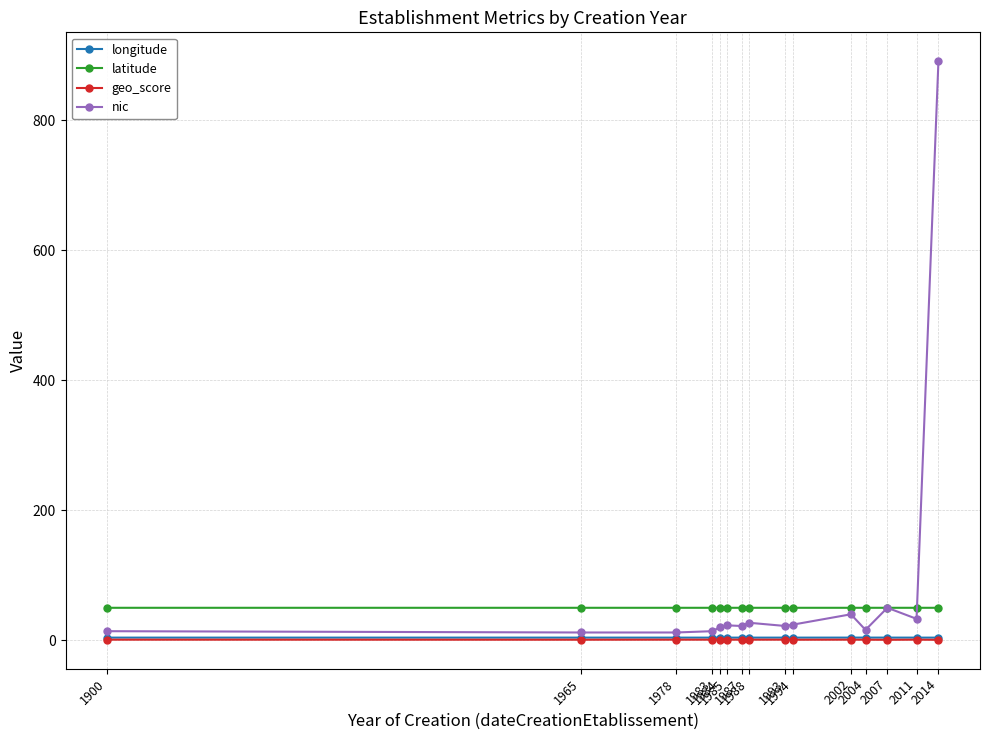

Count the number of categories in the chart.

15